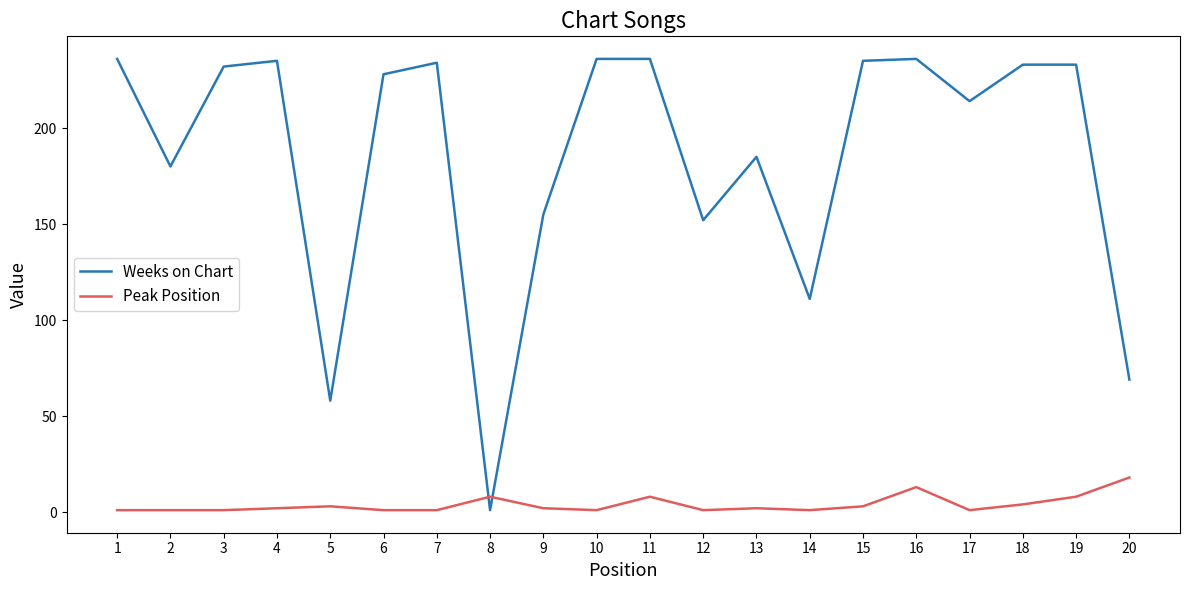

Does the chart have visible grid lines?

No